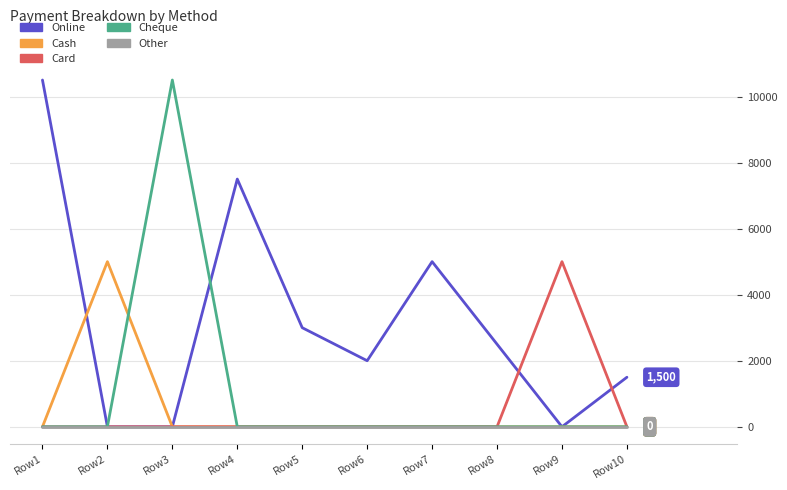

Reading left to right, what are all the values shown in this chart?

Online: 10500	0	0	7500	3000	2000	5000	2500	0	1500
Cash: 0	5000	0	0	0	0	0	0	0	0
Card: 0	0	0	0	0	0	0	0	5000	0
Cheque: 0	0	10500	0	0	0	0	0	0	0
Other: 0	0	0	0	0	0	0	0	0	0